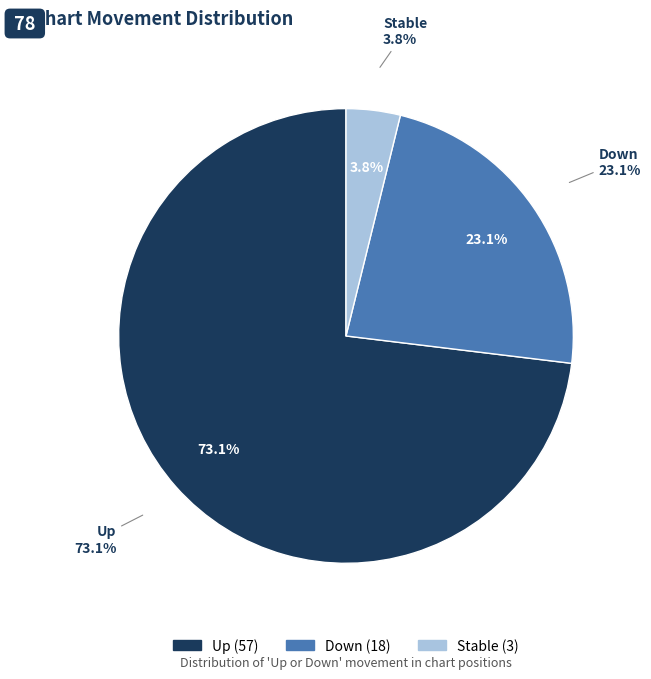

What percentage is the up slice, to the nearest percent?

73%